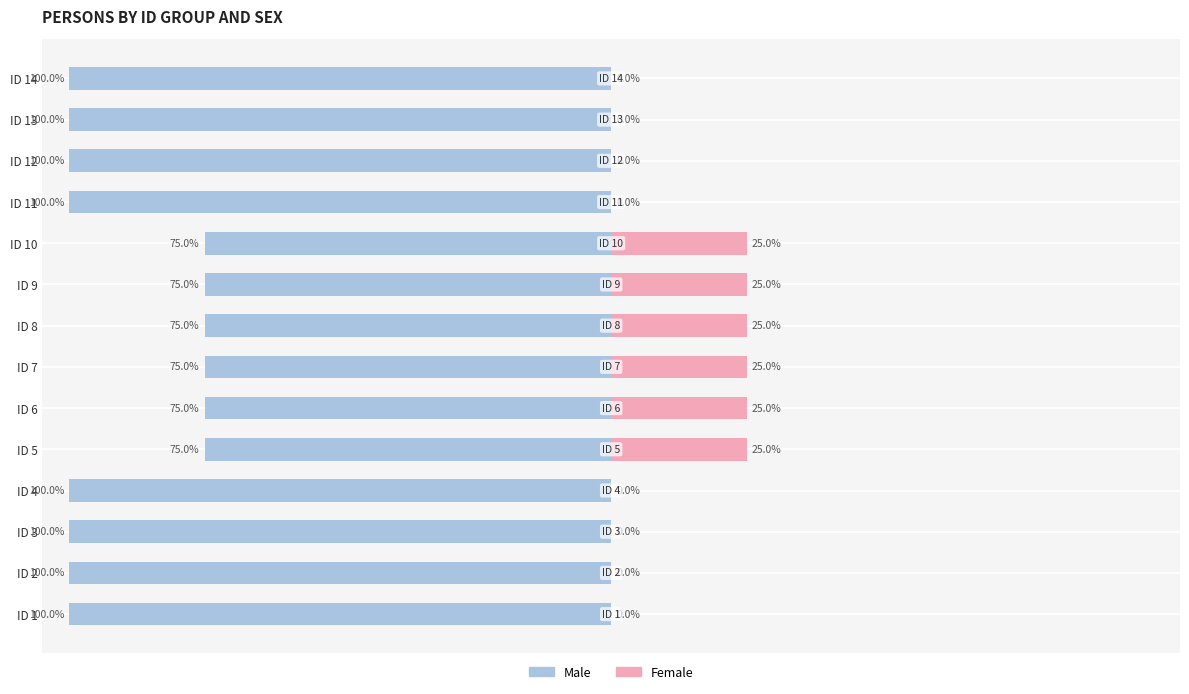

Between 4 and 8, which is larger?

4